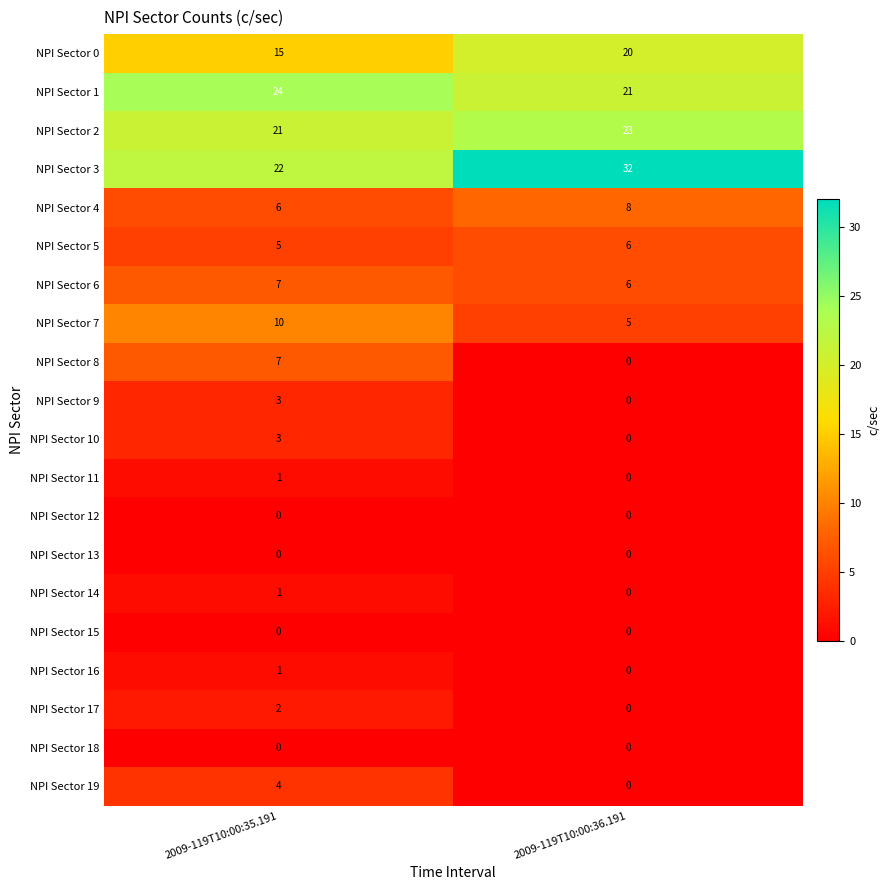

Which series has the widest spread of values?

NPI Sector 3